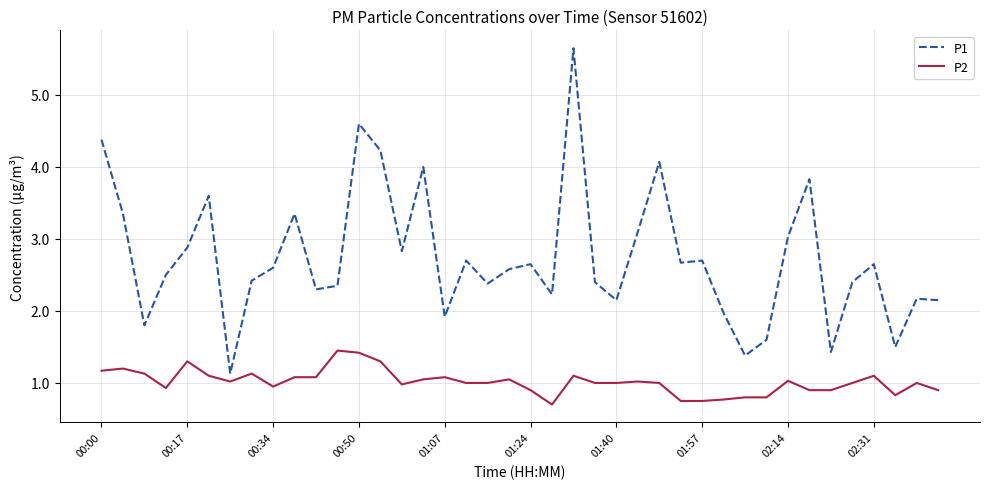

True or false: P1 and P2 cross at least once.

False